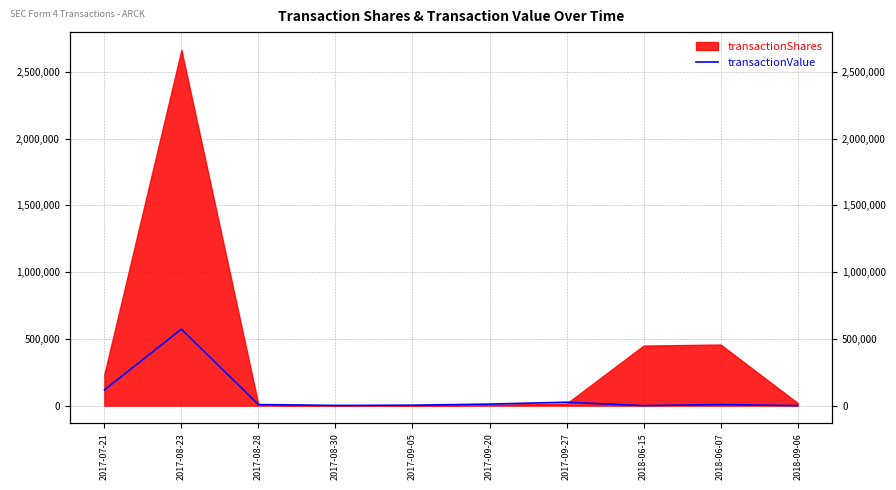

How many interior local valleys (lower than both neighbors) does the data have?

2